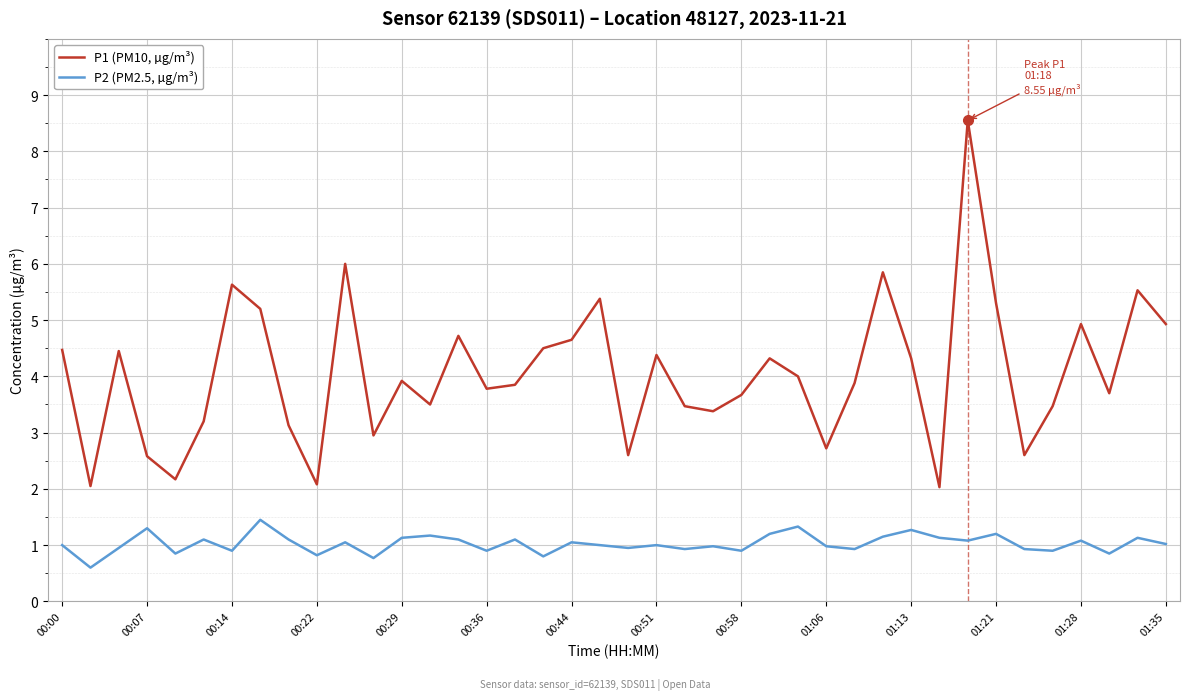

Which series has the largest total across all categories?

P1 (PM10, µg/m³)